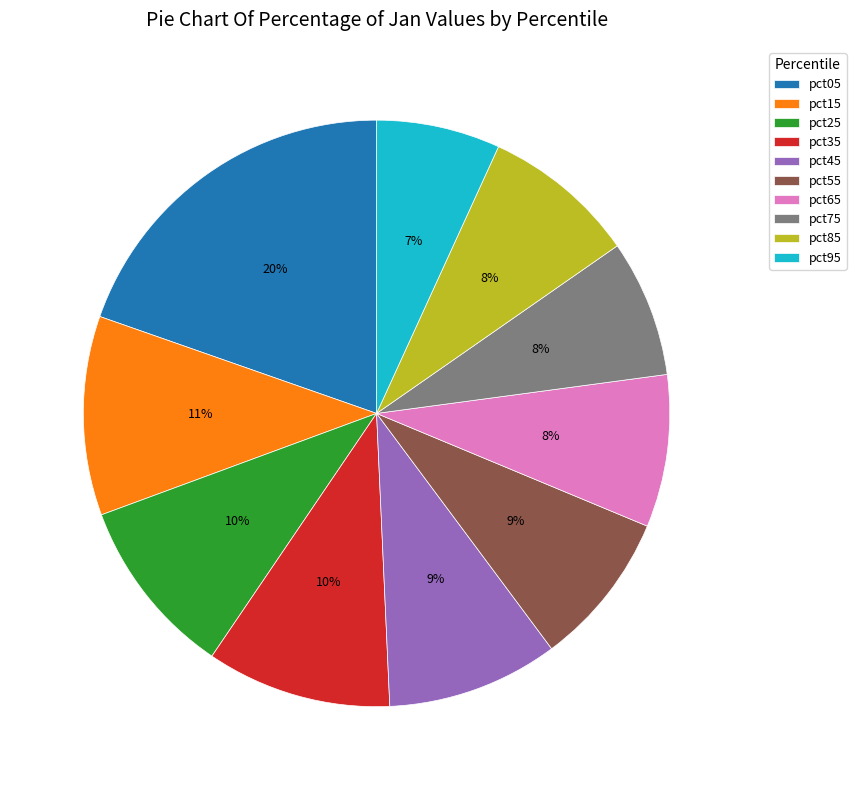

The pct05 slice represents 20% of the pie. True or false?

True